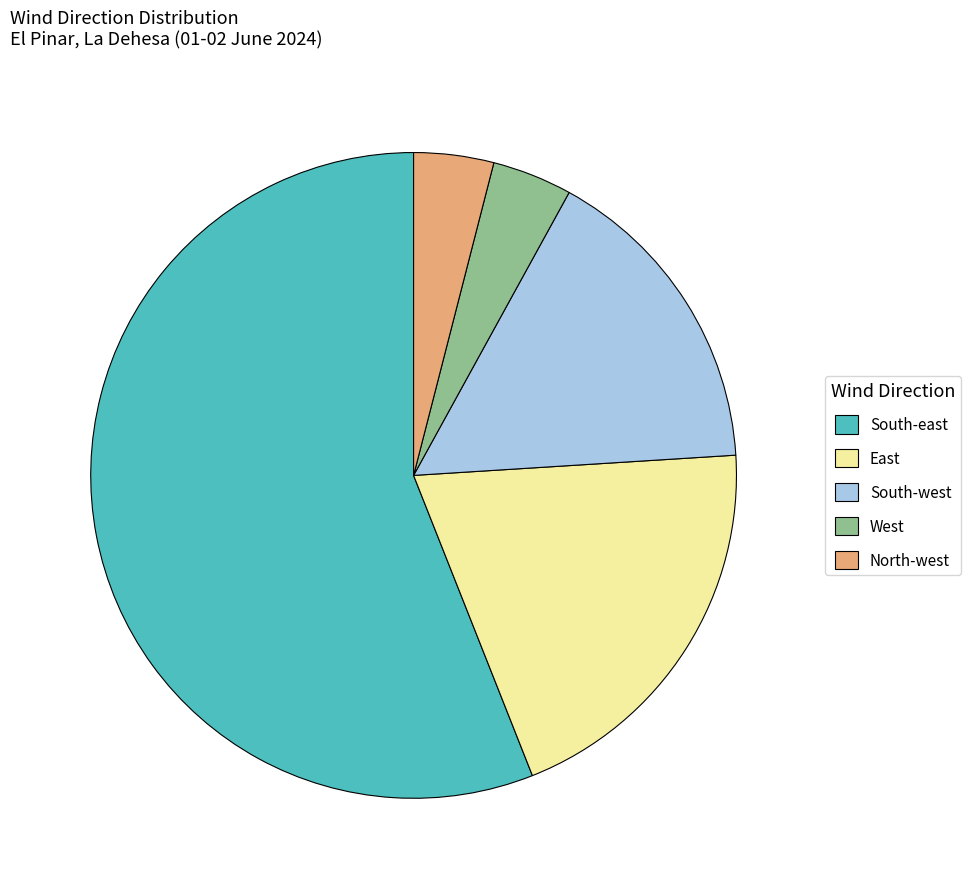

Which has a higher value, West or East?

East